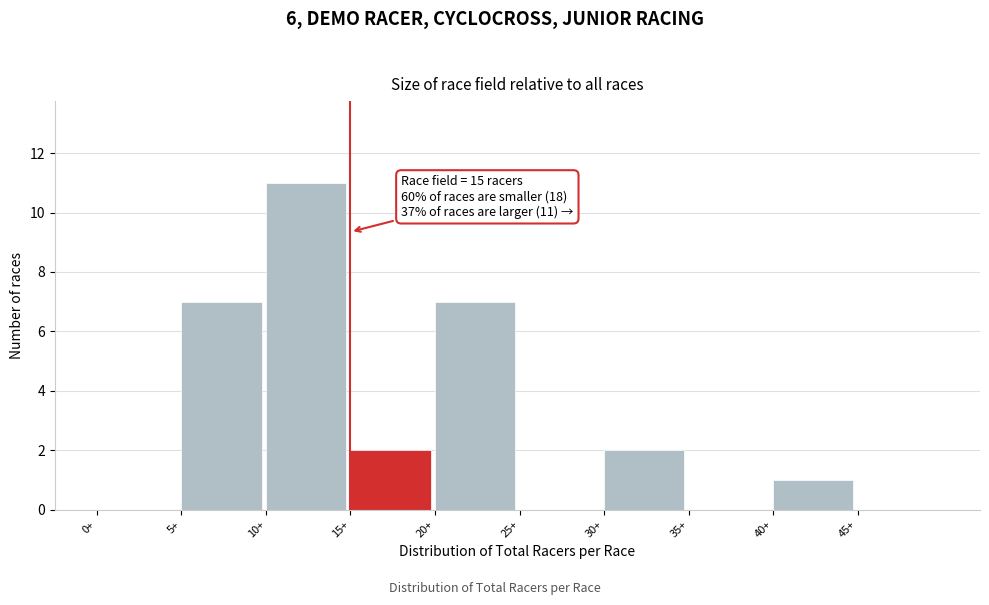

Over which range of the x-axis is the bar tallest?

10 to 15